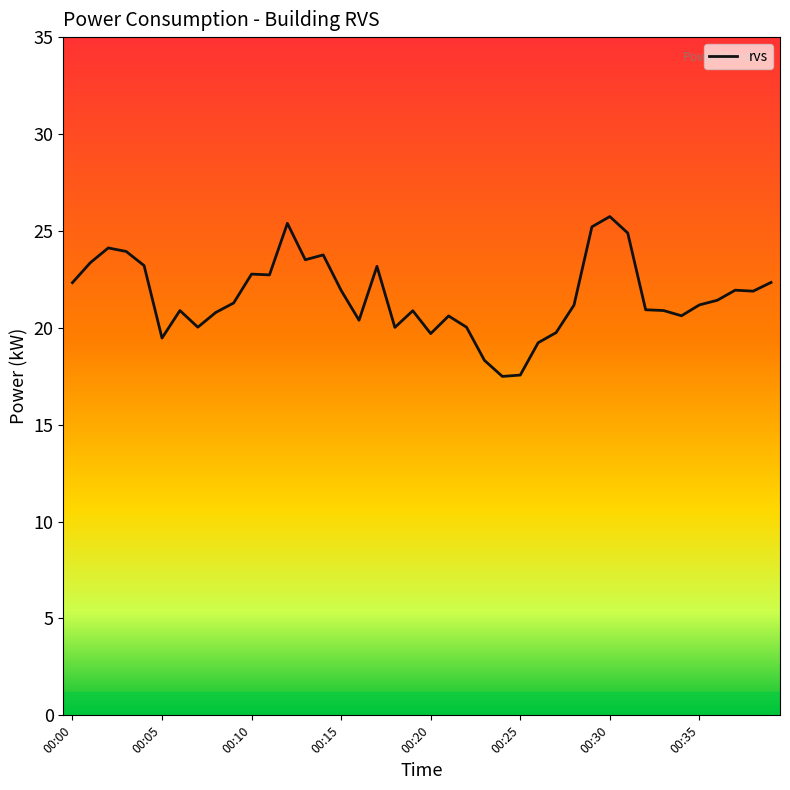

What is the maximum value shown in the chart?

25.7